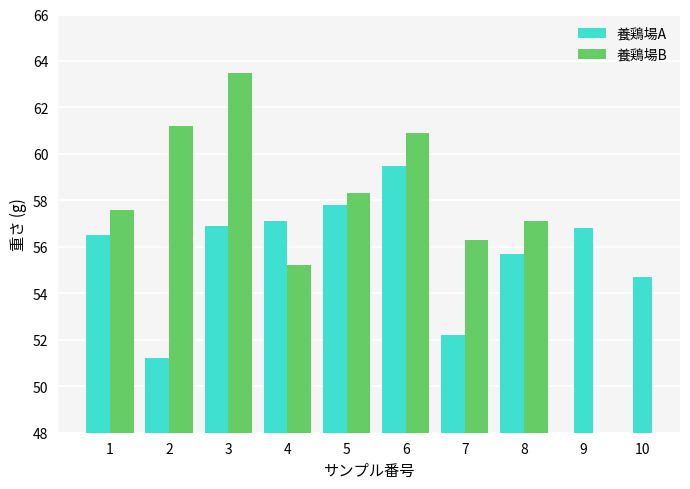

What is the difference between the maximum and minimum values in the 養鶏場A series?

8.3